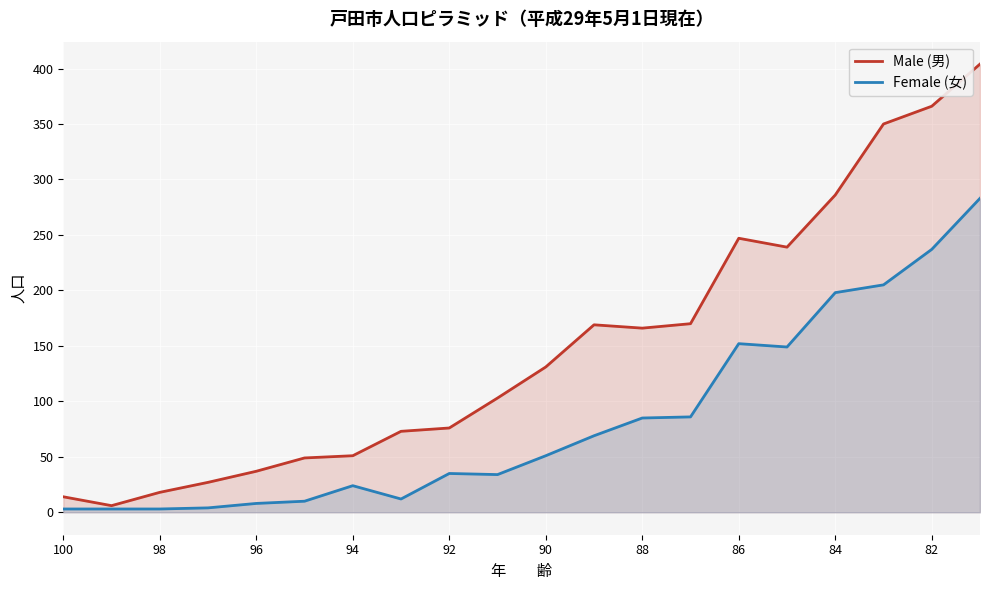

List the series in order of their overall mean, lowest first.

Female (女), Male (男)